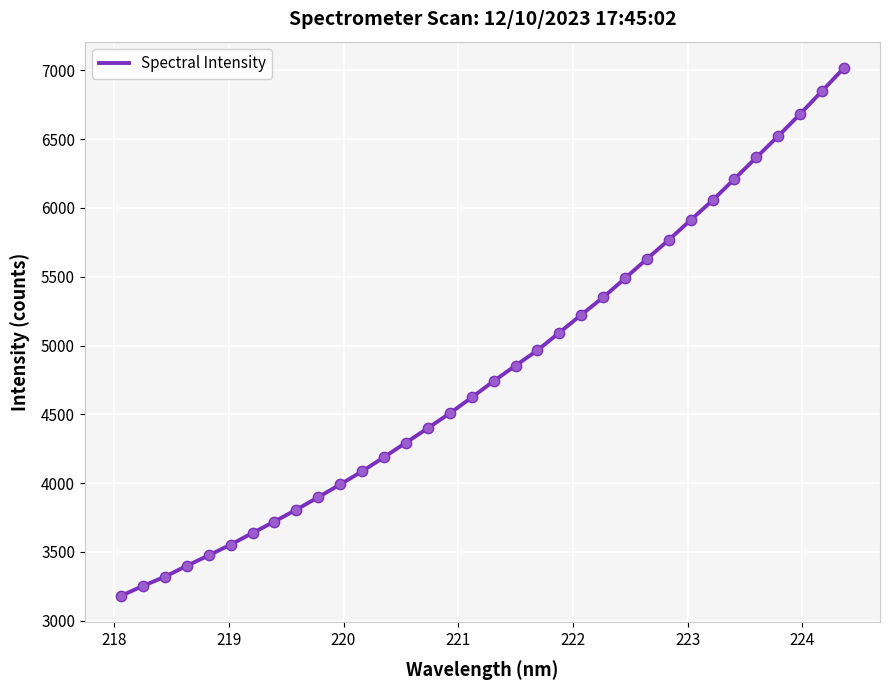

What is the maximum value shown in the chart?

7017.2